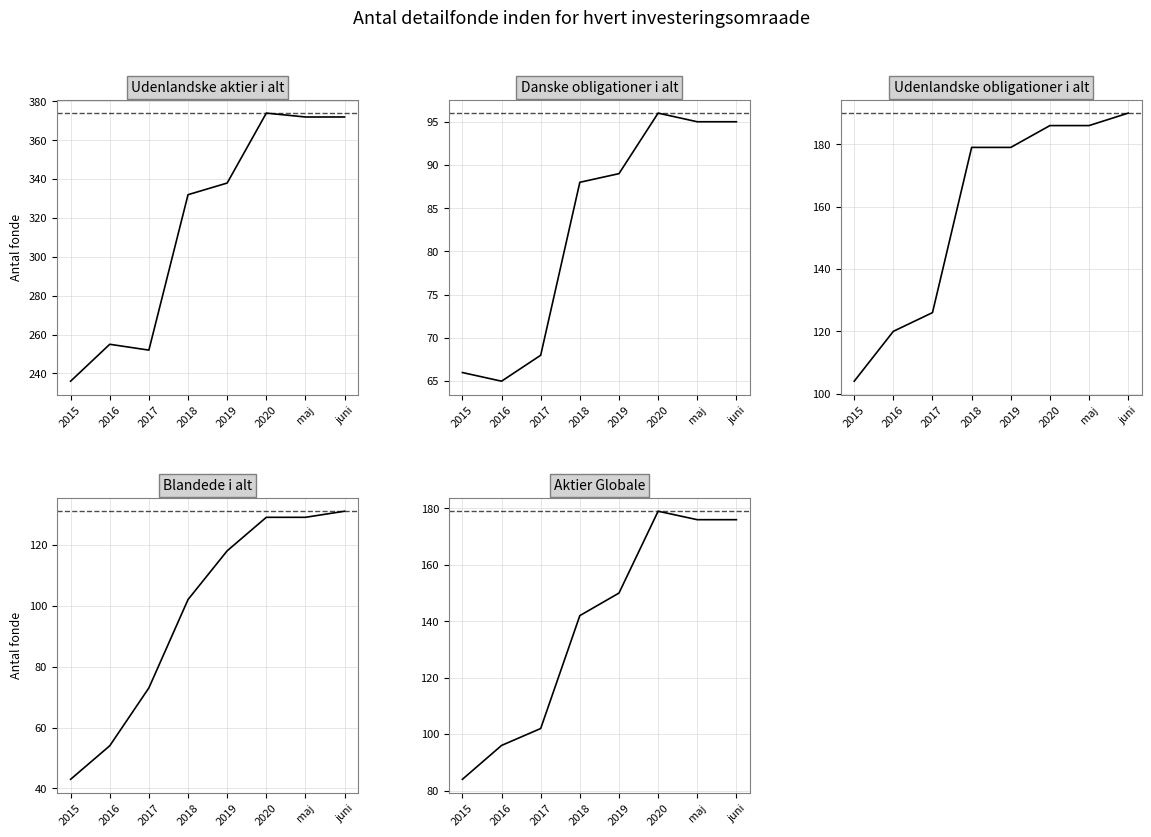

What is the spread (max minus min) of values at 2016?

201